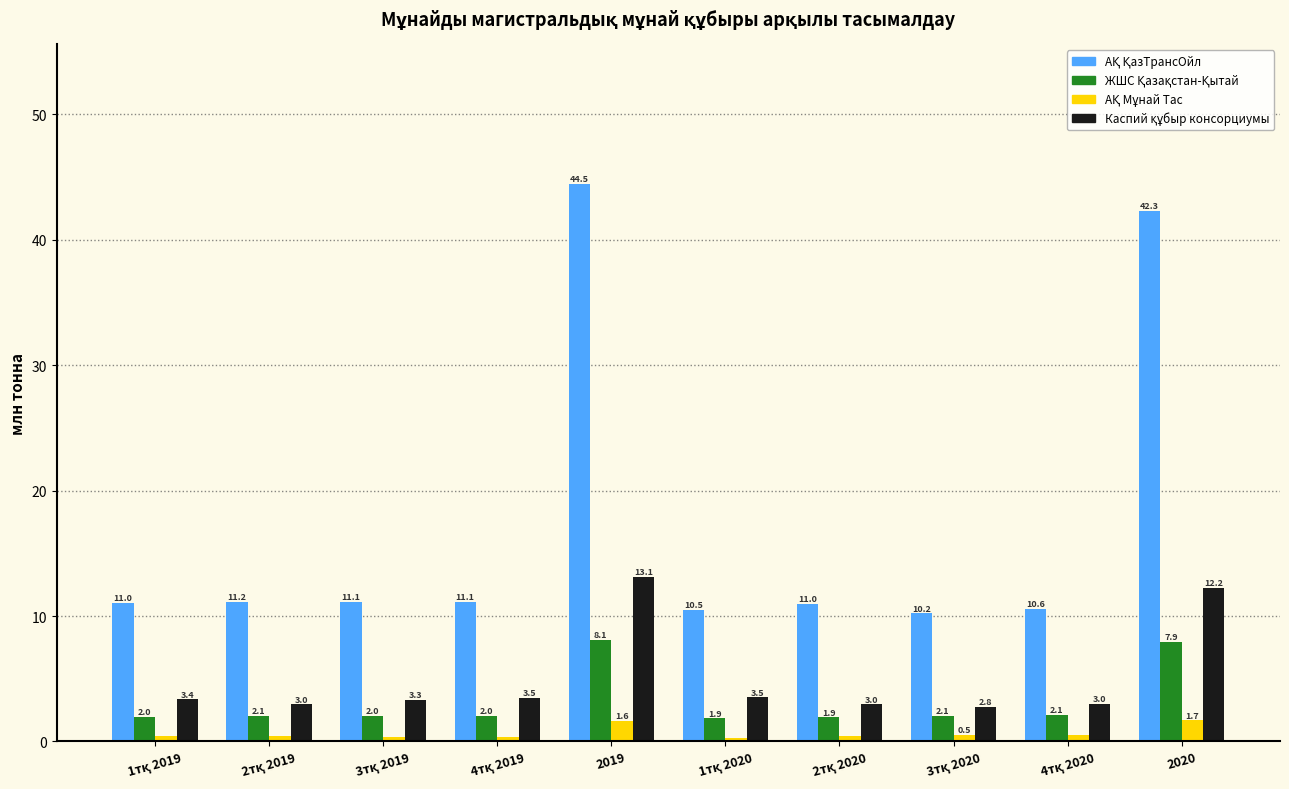

At which category is the sum across all series the highest?

2019